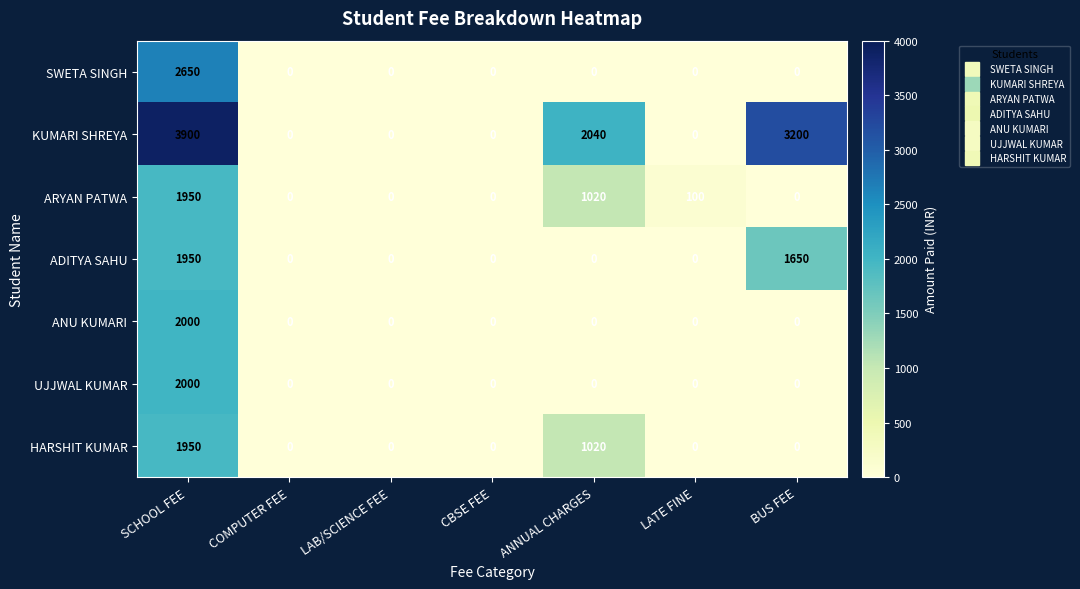

How many categories are shown in the chart?

7